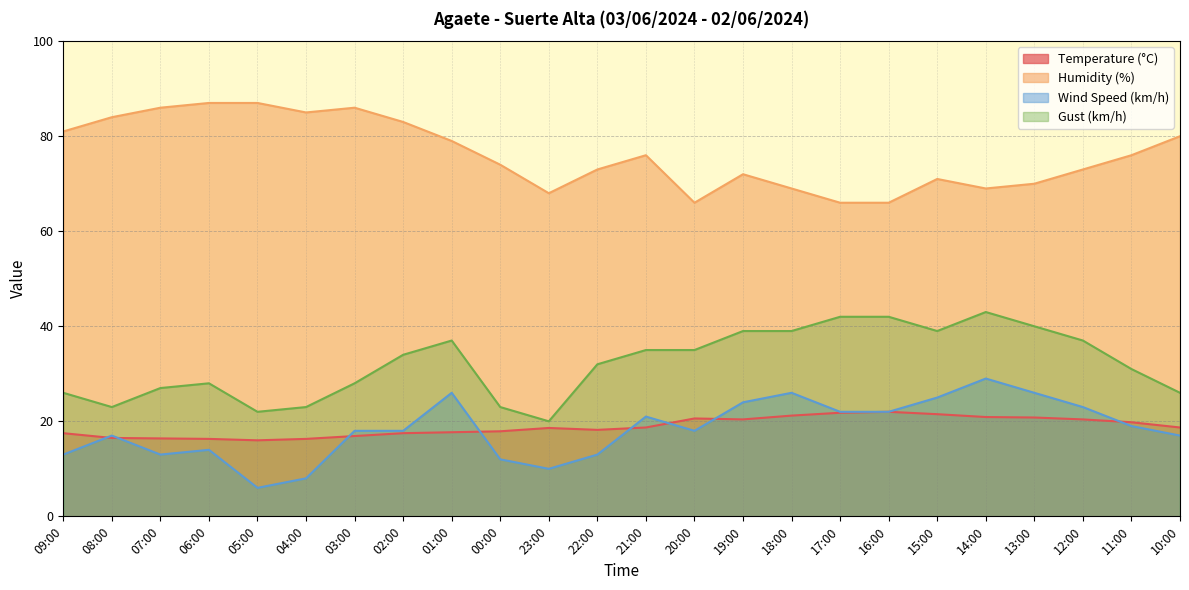

Reading left to right, list all the values displayed in this chart.

Temperature (°C): 17.5	16.5	16.4	16.3	16.0	16.3	16.9	17.5	17.7	17.9	18.6	18.2	18.7	20.6	20.4	21.2	21.8	22.0	21.5	20.9	20.8	20.4	19.8	18.7
Humidity (%): 81.0	84.0	86.0	87.0	87.0	85.0	86.0	83.0	79.0	74.0	68.0	73.0	76.0	66.0	72.0	69.0	66.0	66.0	71.0	69.0	70.0	73.0	76.0	80.0
Wind Speed (km/h): 13.0	17.0	13.0	14.0	6.0	8.0	18.0	18.0	26.0	12.0	10.0	13.0	21.0	18.0	24.0	26.0	22.0	22.0	25.0	29.0	26.0	23.0	19.0	17.0
Gust (km/h): 26.0	23.0	27.0	28.0	22.0	23.0	28.0	34.0	37.0	23.0	20.0	32.0	35.0	35.0	39.0	39.0	42.0	42.0	39.0	43.0	40.0	37.0	31.0	26.0